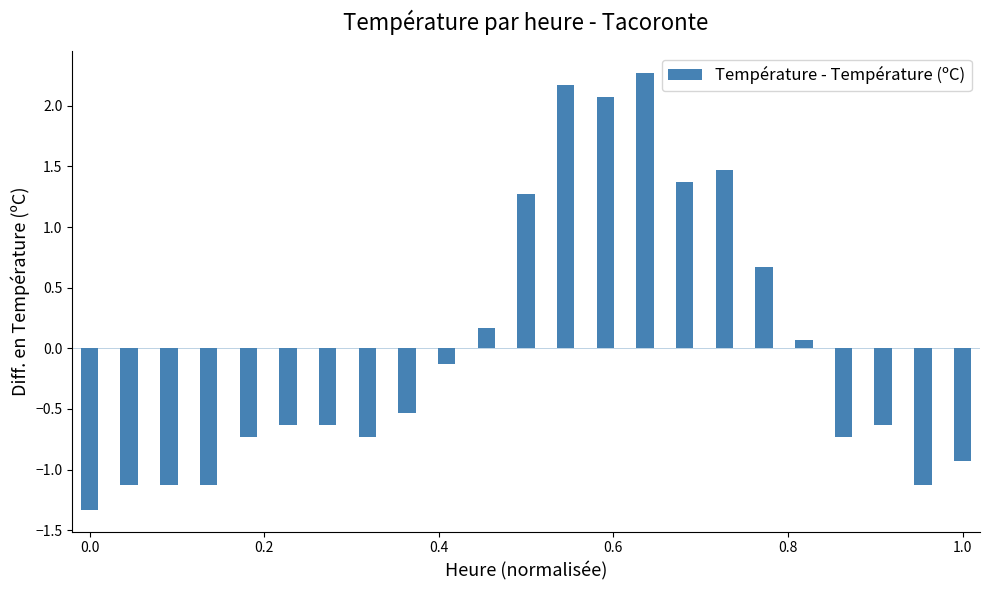

What is the difference between the maximum and minimum values?

3.6